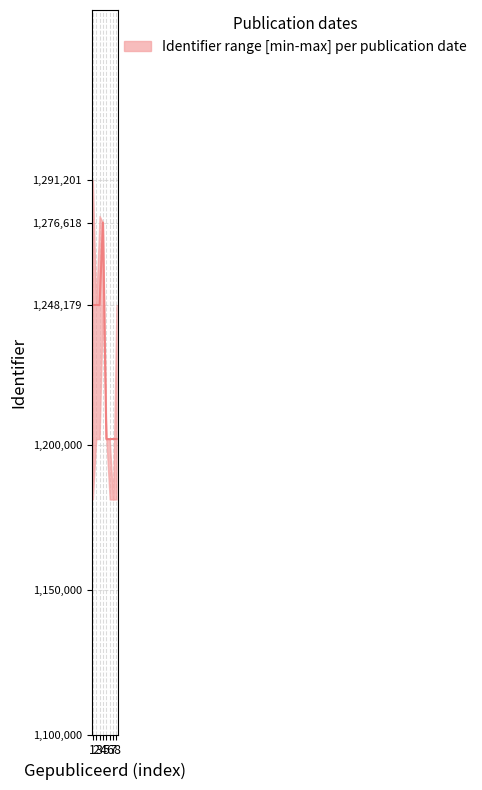

What is the value of the Identifier_upper point at the 8th from the left?

1248216